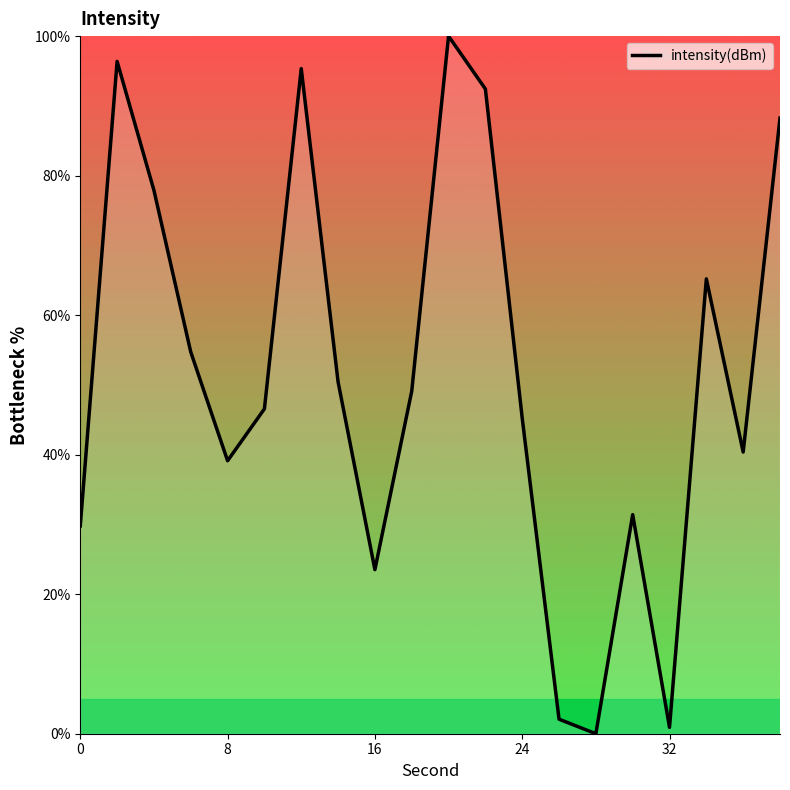

What is the greatest value displayed?

100.0